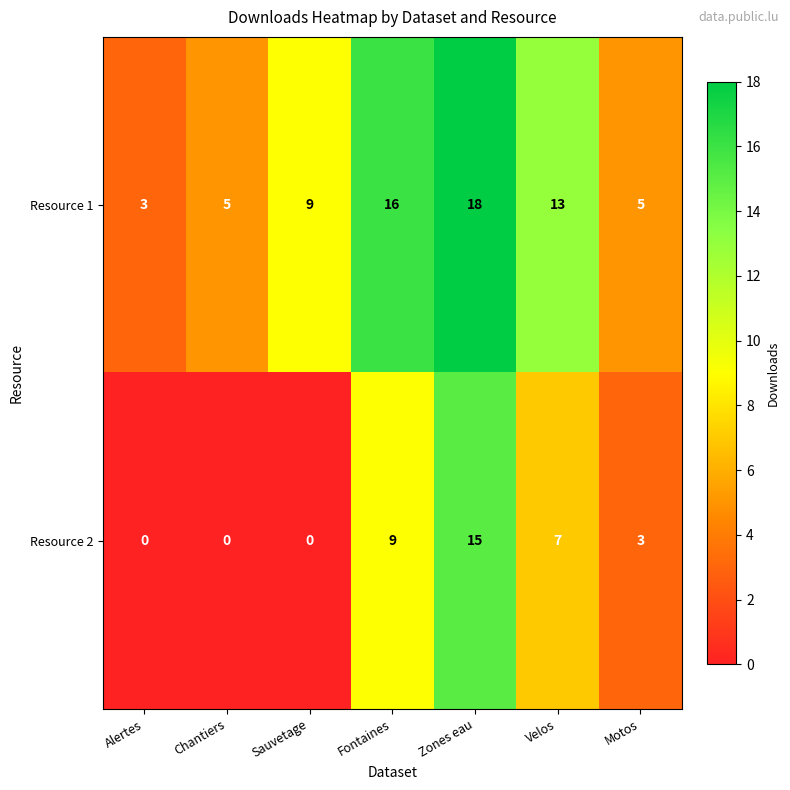

At which category is the sum across all series the highest?

Zones eau